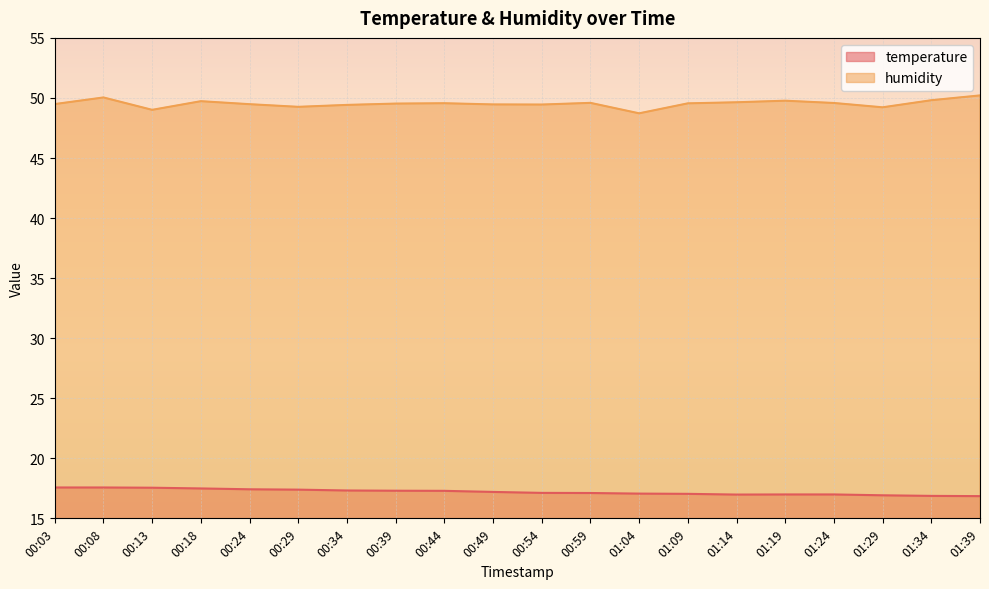

What are all the series names shown in the legend?

temperature, humidity